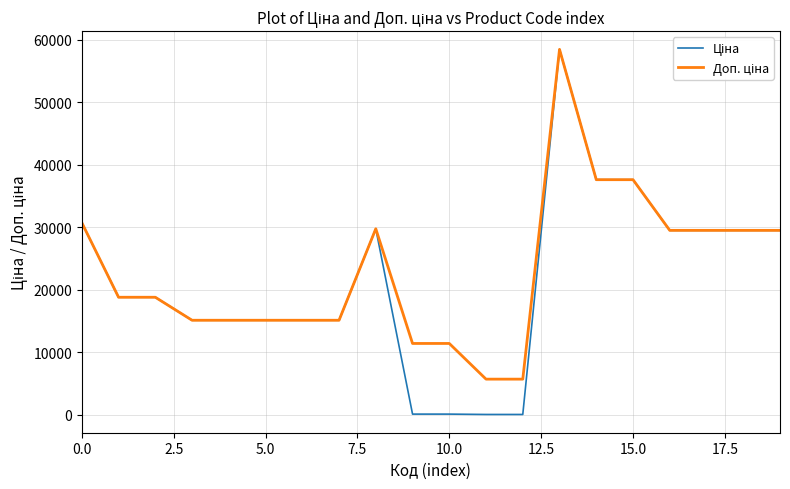

What is the maximum value shown in the chart?

58426.5